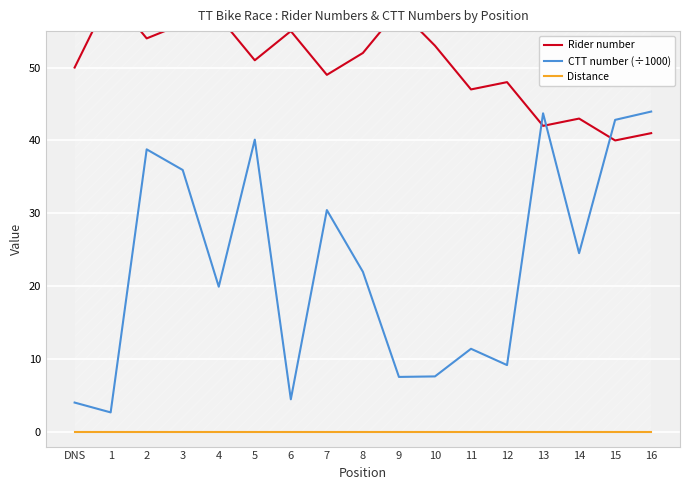

True or false: CTT number (÷1000) and Distance cross at least once.

False